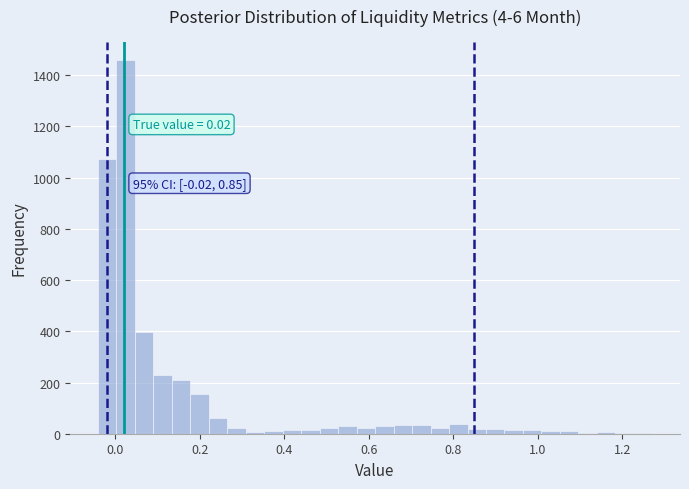

Around what value on the x-axis is the tallest bar? Give the approximate position of its centre, as read against the axis.

0.02